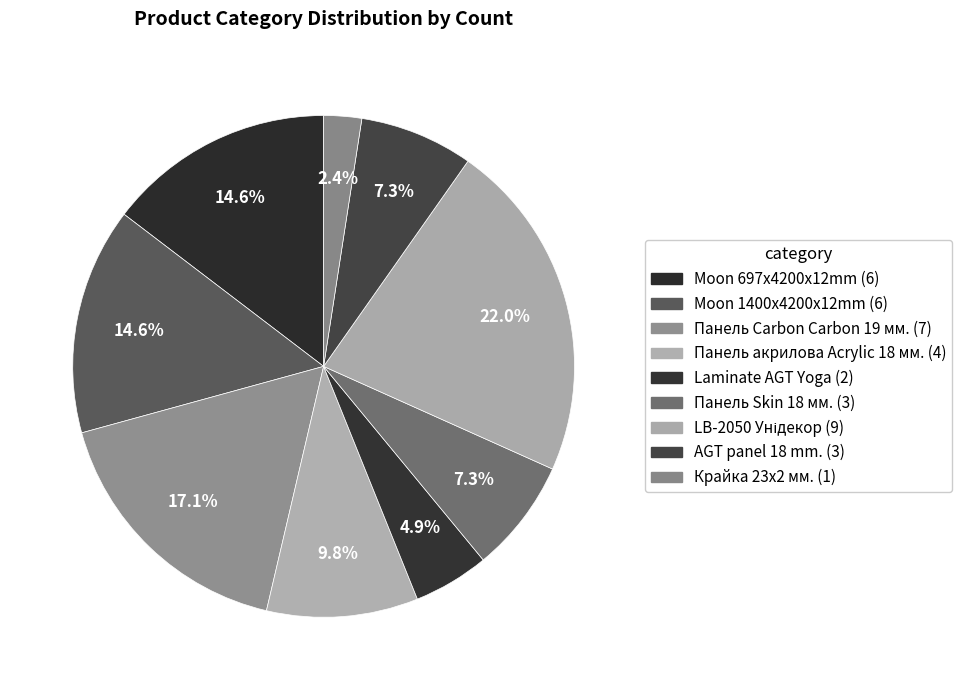

Rank the categories by value from highest to lowest.

LB-2050 Унідекор, Панель Carbon Carbon 19 мм., Moon 697x4200x12mm, Moon 1400x4200x12mm, Панель акрилова Acrylic 18 мм., Панель Skin 18 мм., AGT panel 18 mm., Laminate AGT Yoga, Крайка 23x2 мм.